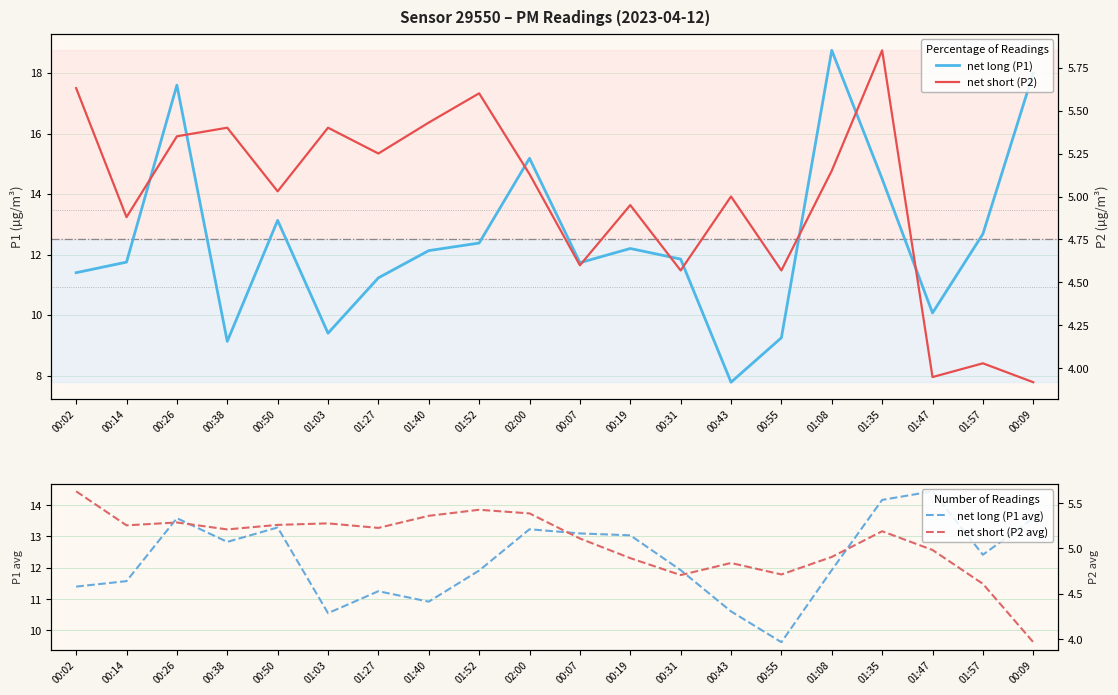

True or false: net short (P2) and net long (P1) cross at least once.

False